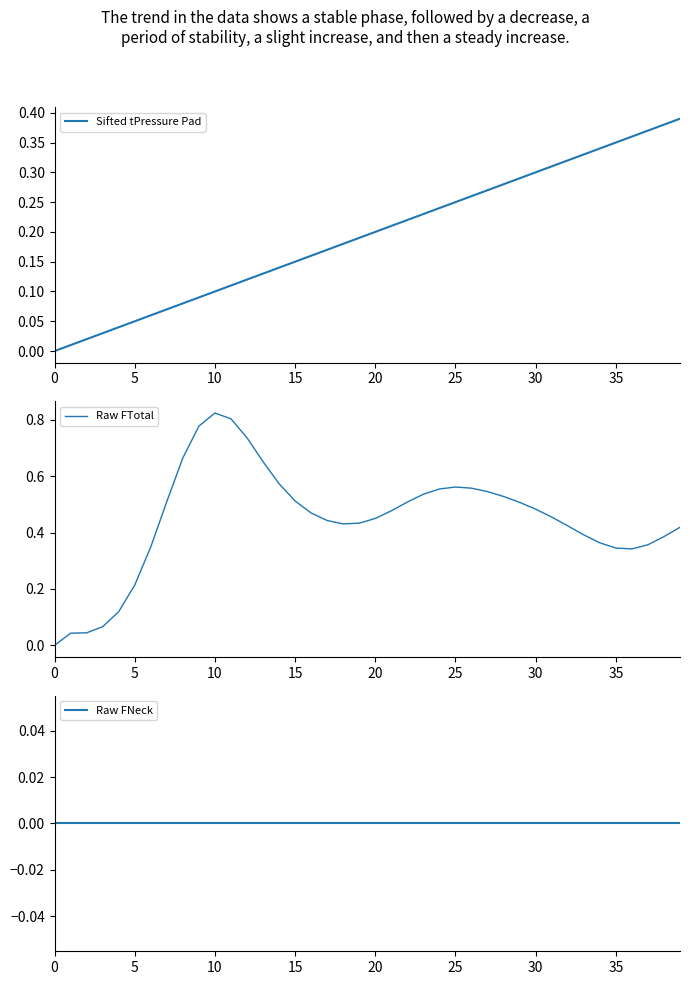

What is the difference between the highest and lowest values at 36?

0.4